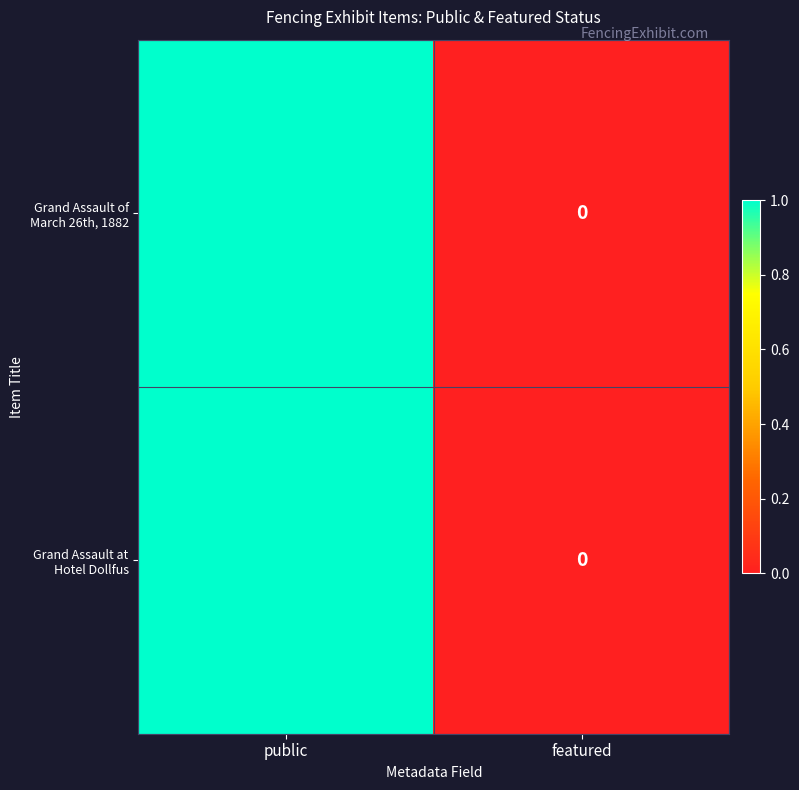

At which category is the sum across all series the highest?

public